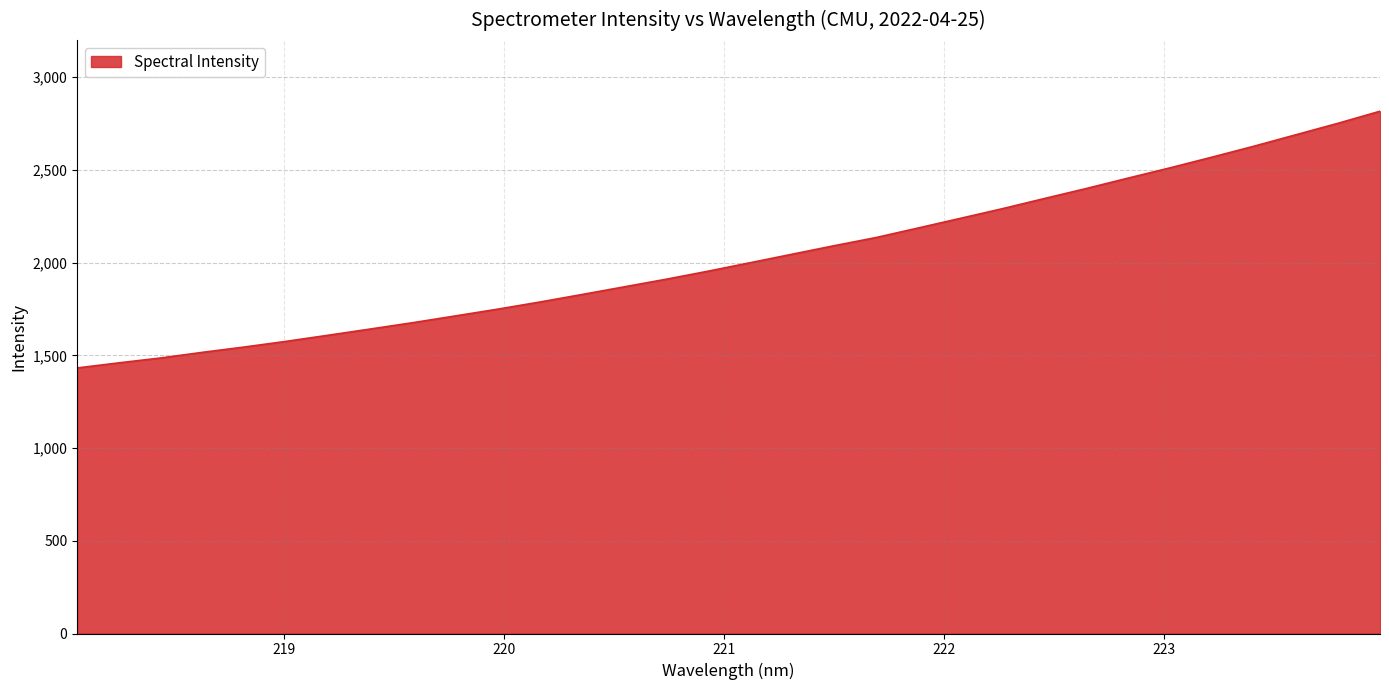

What is the greatest value displayed?

2816.2